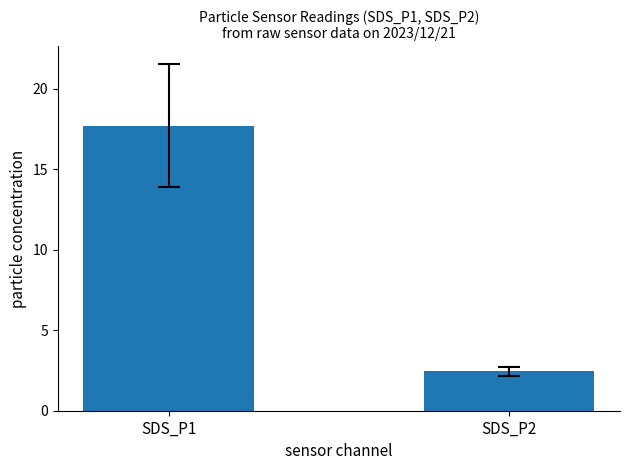

What is the minimum value shown in the chart?

2.4